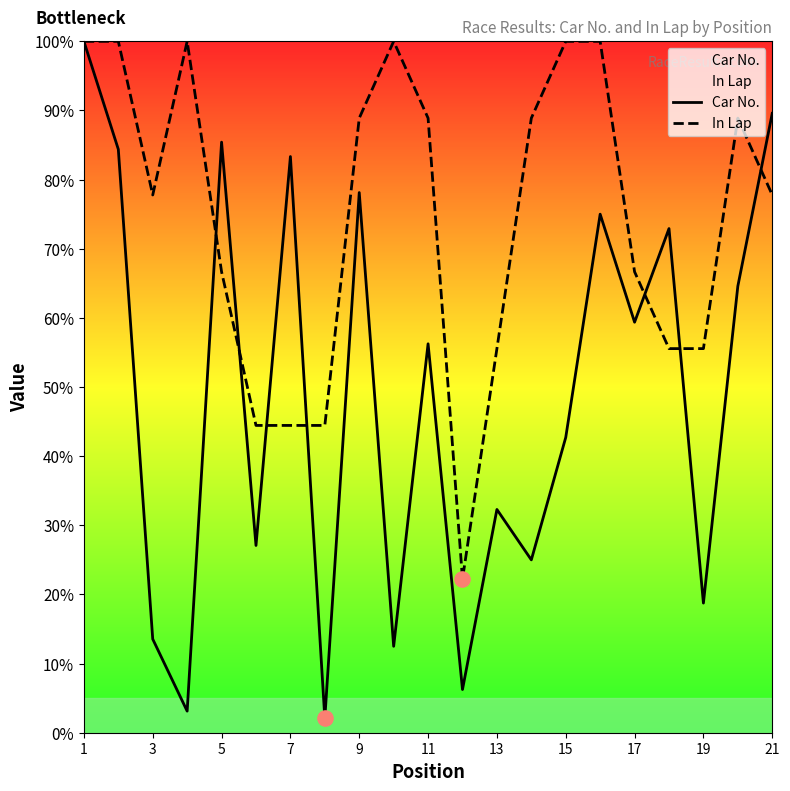

Which series reaches the minimum Y coordinate?

Car No.